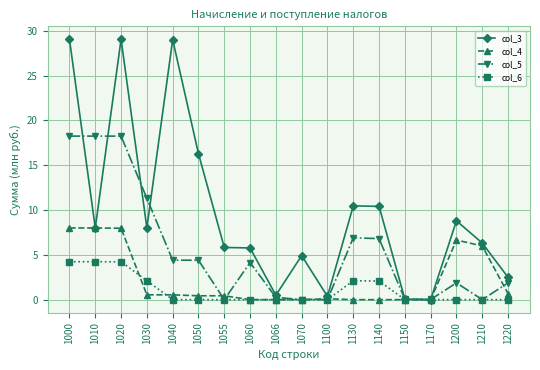

What are all the series names shown in the legend?

col_3, col_4, col_5, col_6